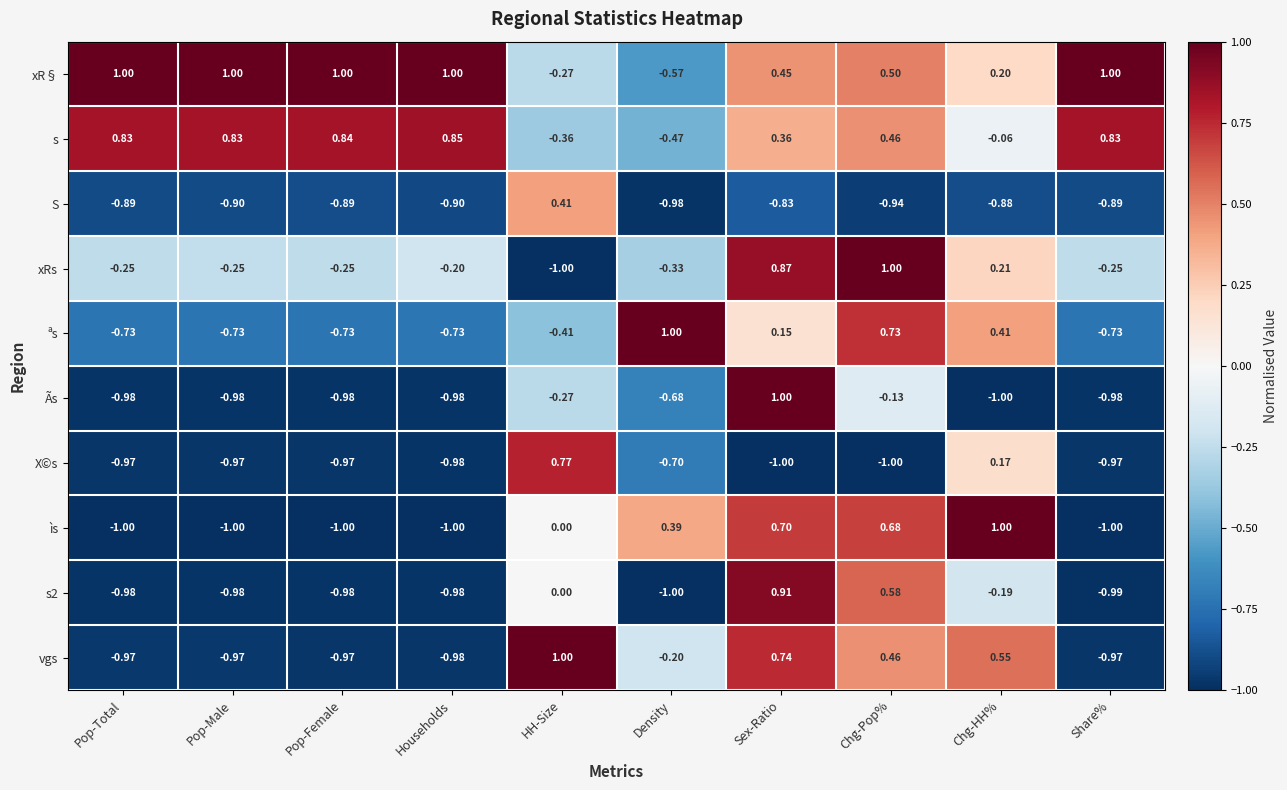

Count the number of categories in the chart.

10